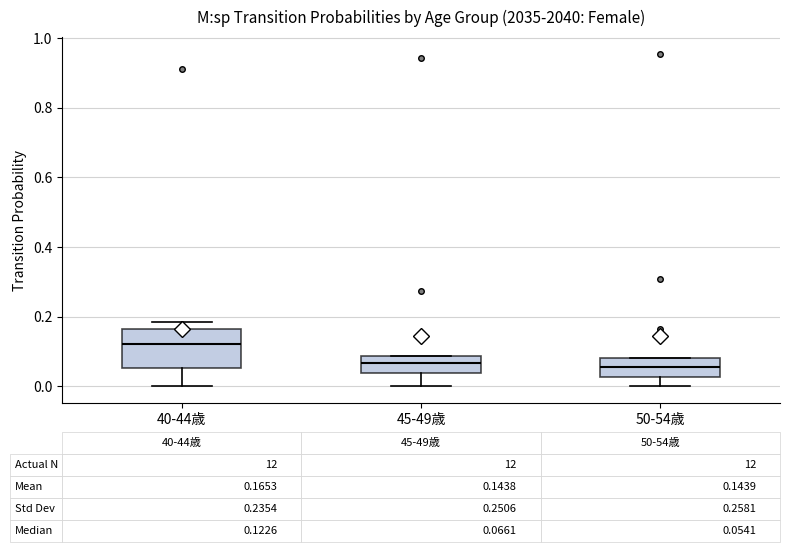

Which box is the tallest, from its lower edge to its upper edge?

40-44歳